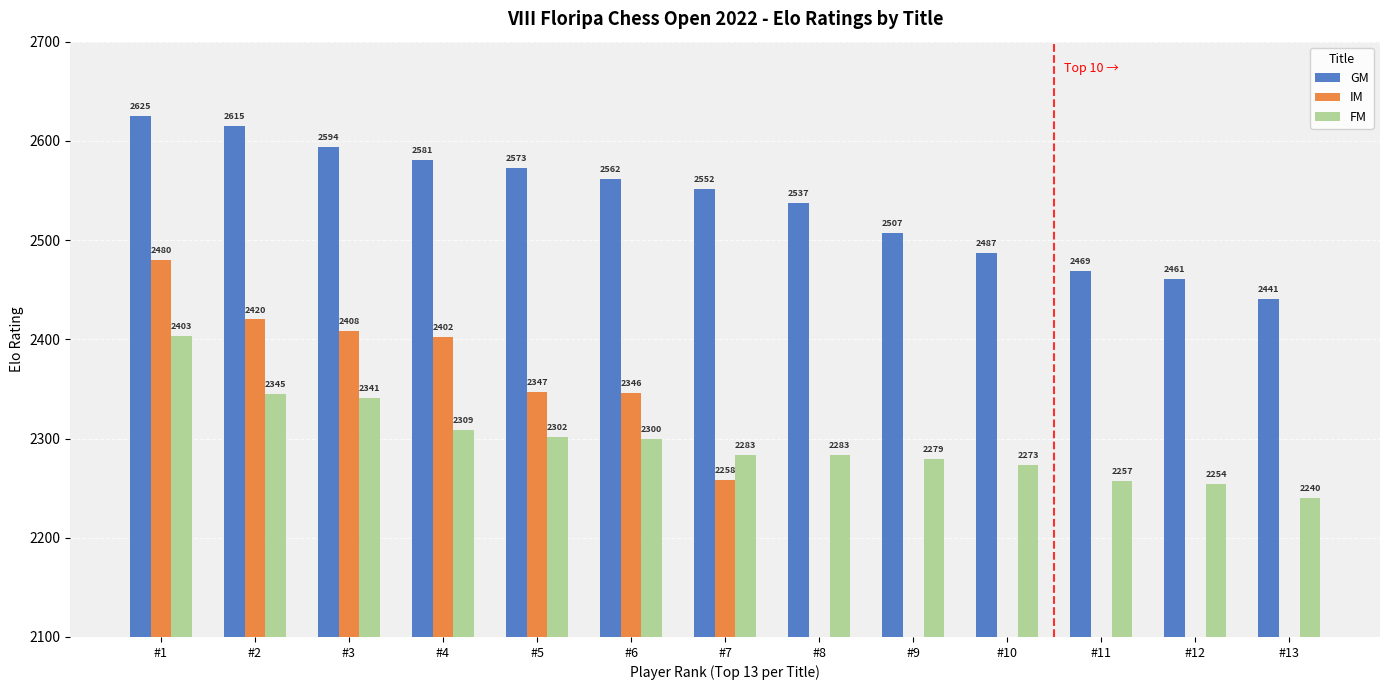

Does the chart contain stacked bars?

No